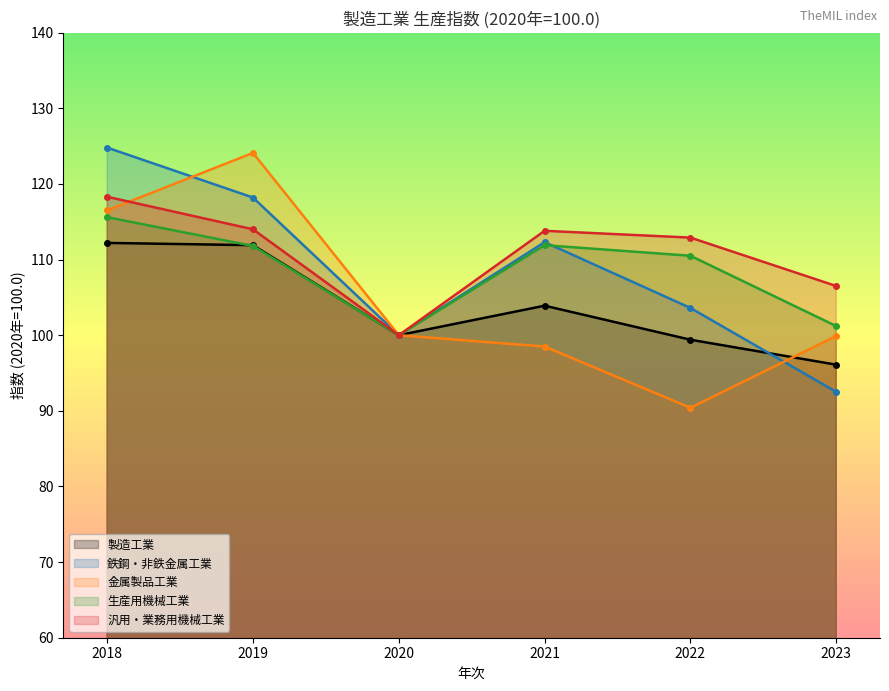

List the labels in order of 生産用機械工業 value, largest first.

2018, 2021, 2019, 2022, 2023, 2020